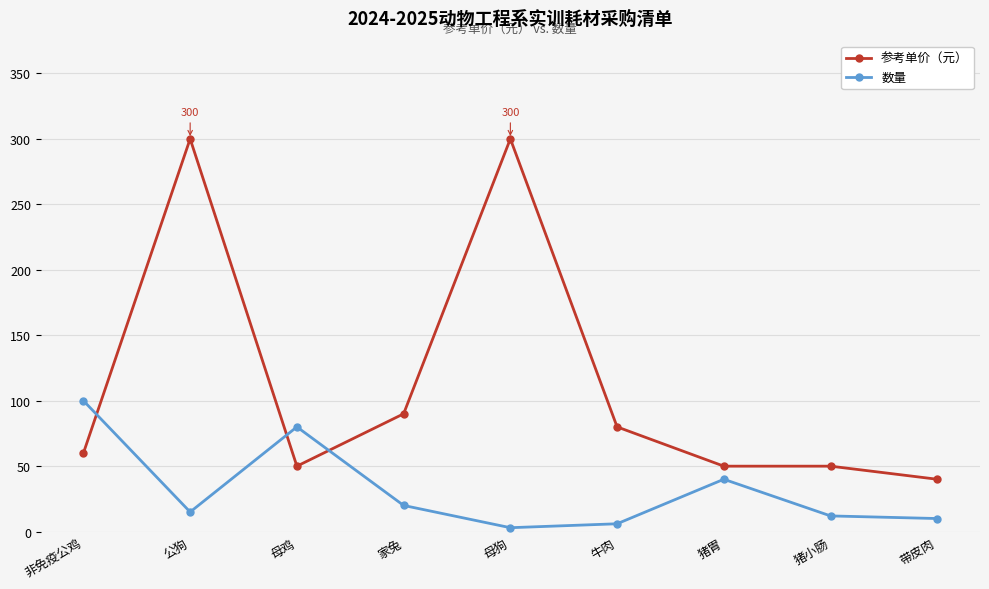

Rank the series by their average value, from highest to lowest.

参考单价（元）, 数量